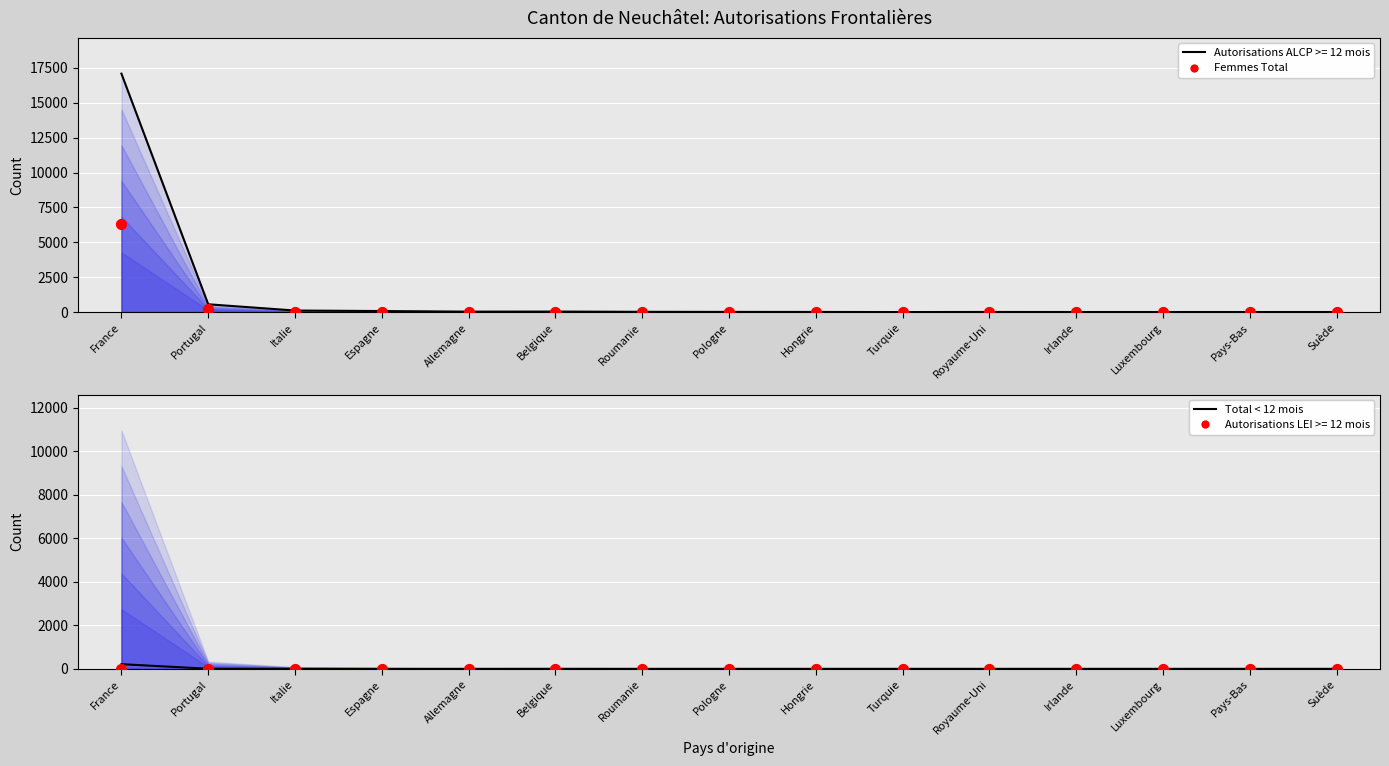

What is the total value across all series at Pays-Bas?

2